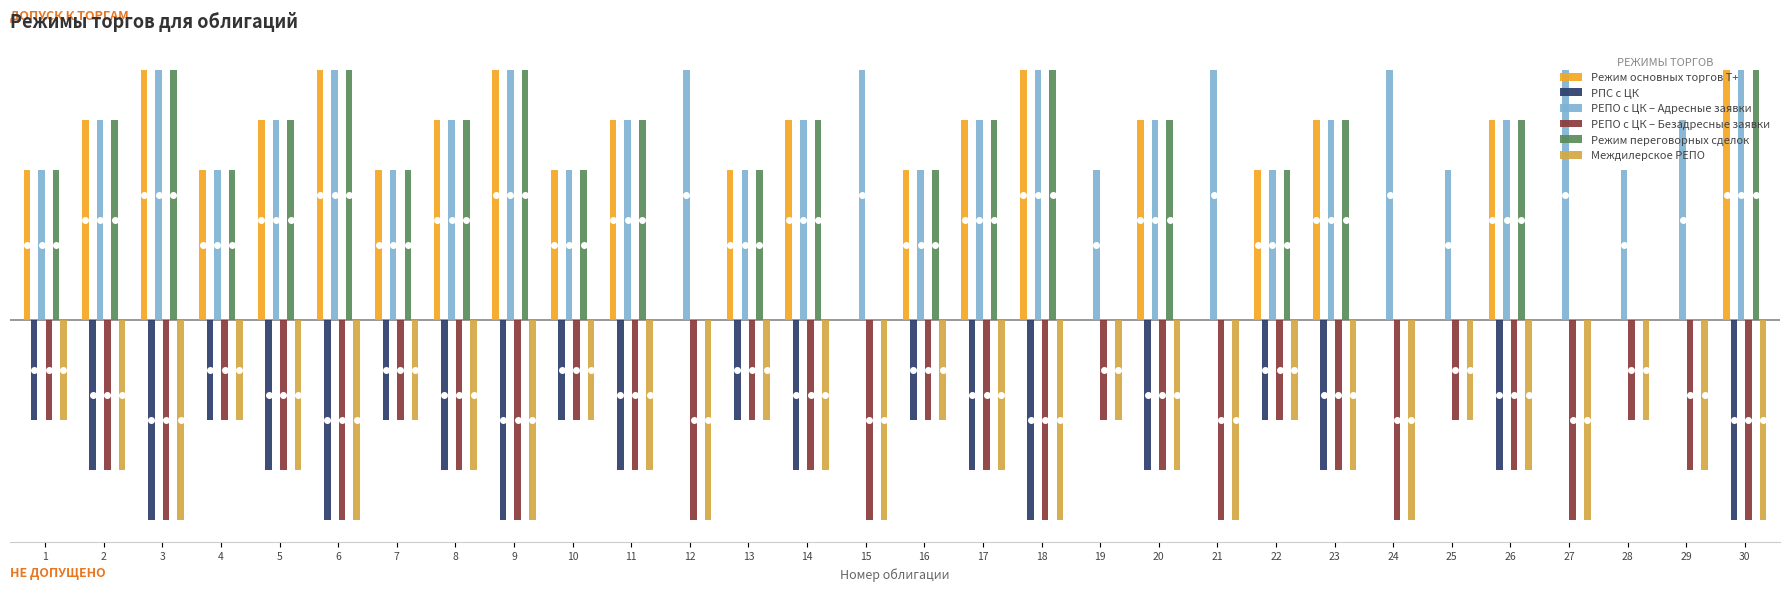

Where is Режим основных торгов Т+ nearest to the value 0?

12